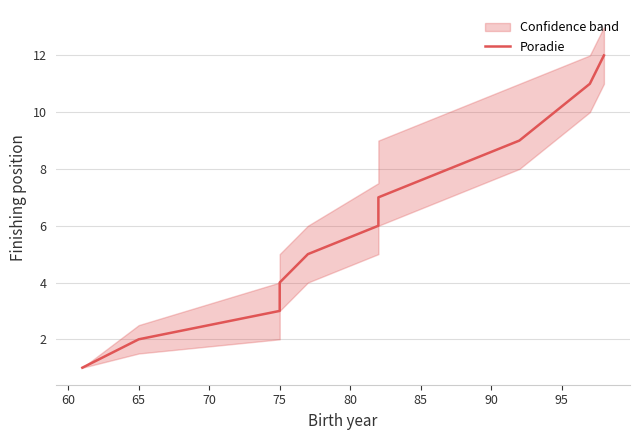

How many data points are less than 6?

5